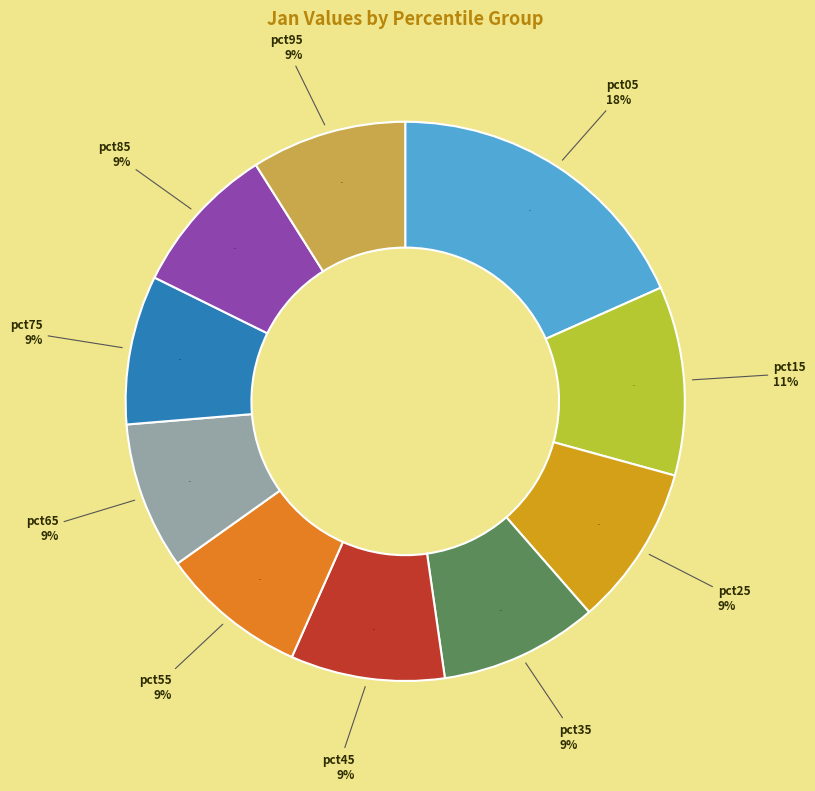

To the nearest percent, what is the difference between the largest and smallest slice percentages?

10%